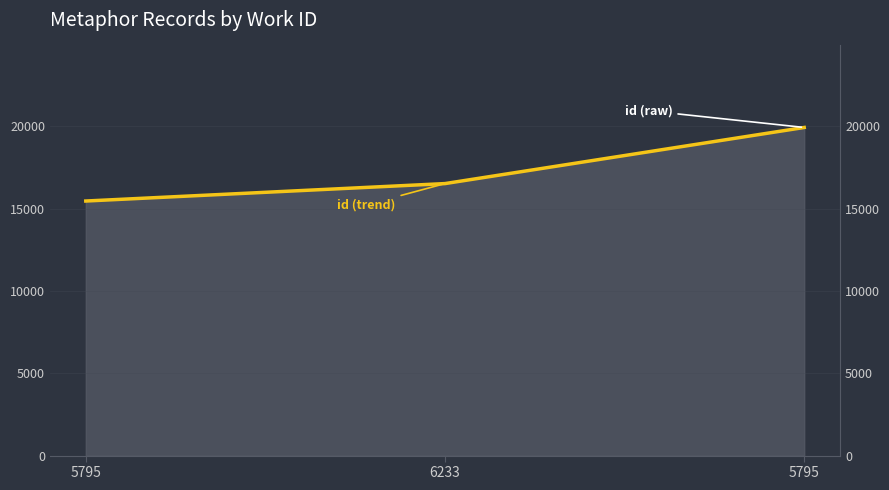

What is the change in value from 5795 to 6233?

+1059